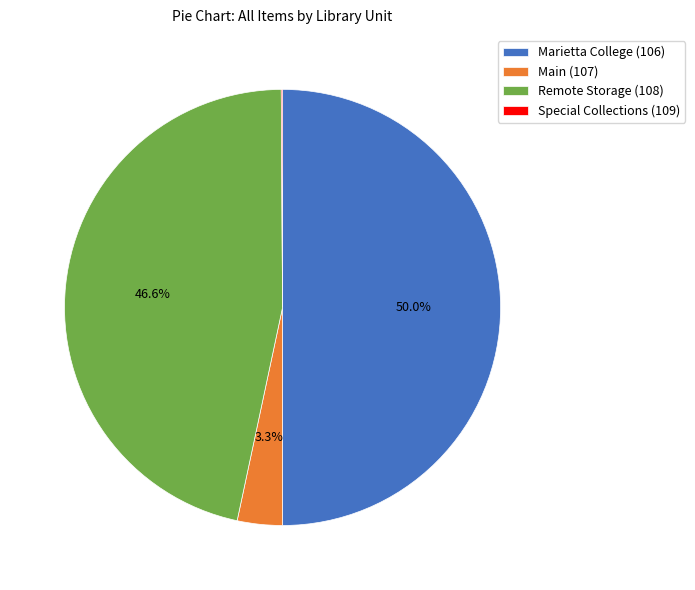

Between Remote Storage (108) and Main (107), which is larger?

Remote Storage (108)